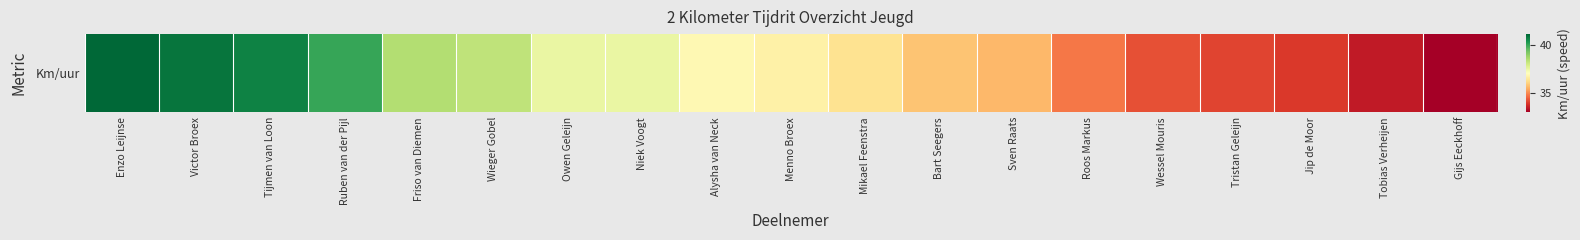

List the labels in order of value, smallest first.

Gijs Eeckhoff, Tobias Verheijen, Jip de Moor, Tristan Geleijn, Wessel Mouris, Roos Markus, Sven Raats, Bart Seegers, Mikael Feenstra, Menno Broex, Alysha van Neck, Owen Geleijn, Niek Voogt, Wieger Gobel, Friso van Diemen, Ruben van der Pijl, Tijmen van Loon, Victor Broex, Enzo Leijnse